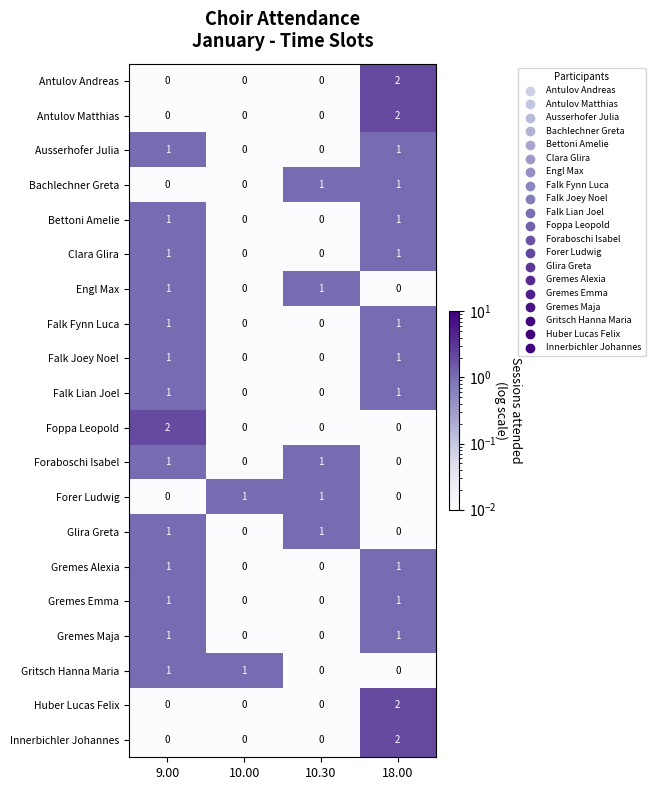

Is it true that Clara Glira equals 0 at 10.00?

True